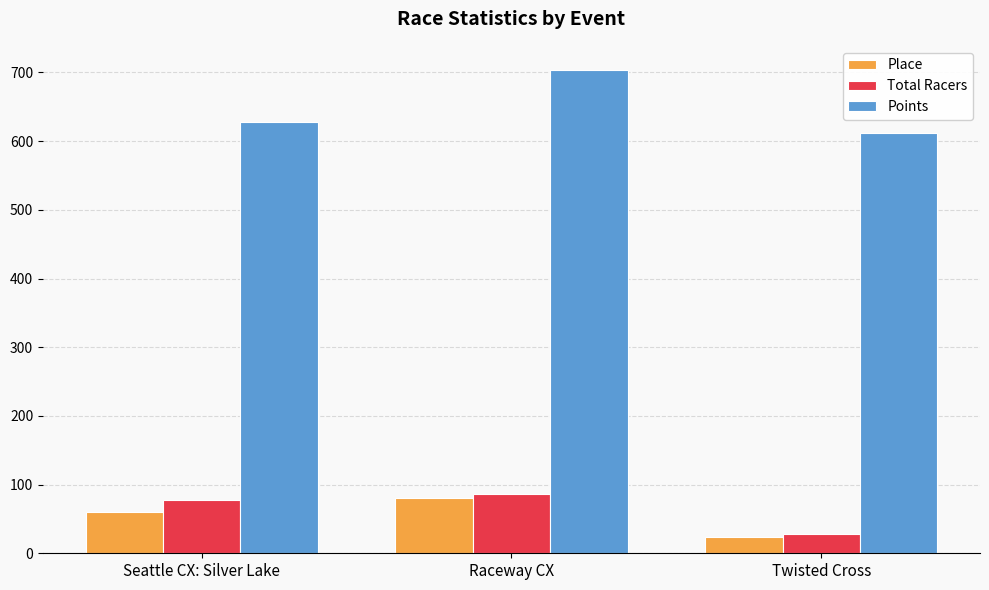

True or false: Place has a value of 80.0 at Raceway CX.

True